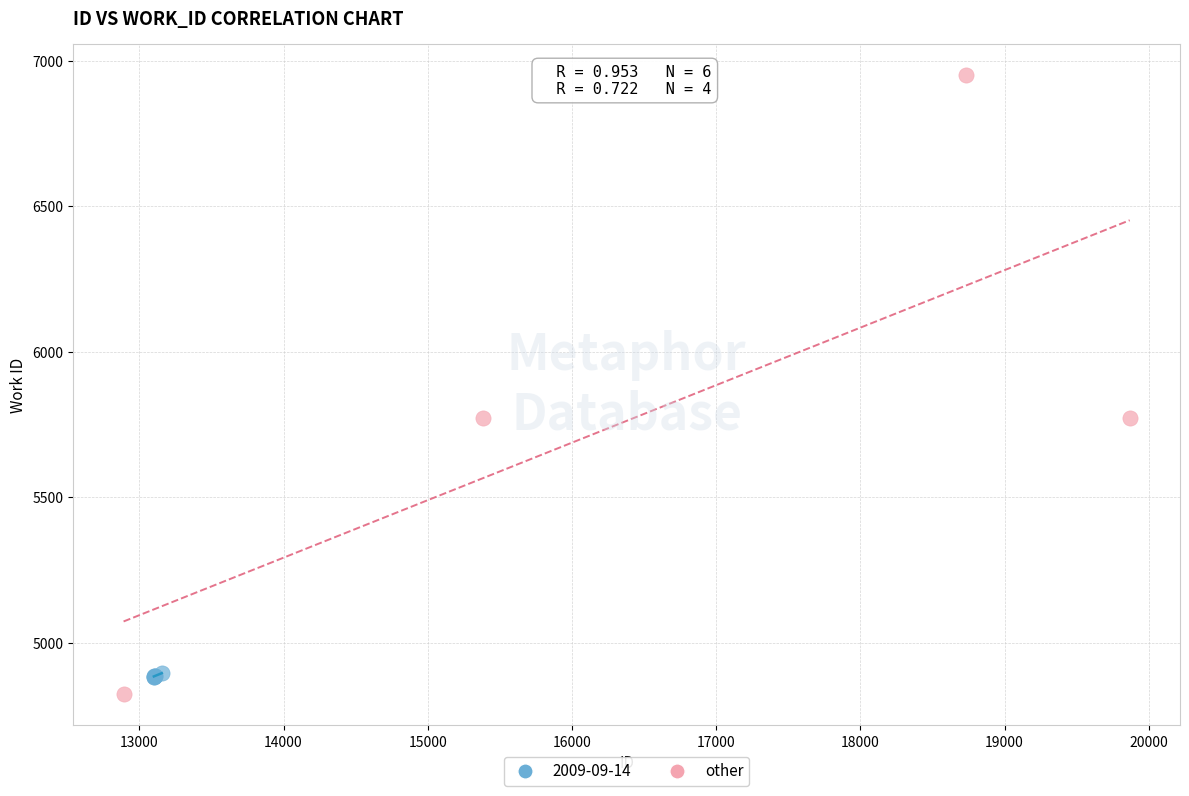

Which series has the largest Y range (max minus min)?

other